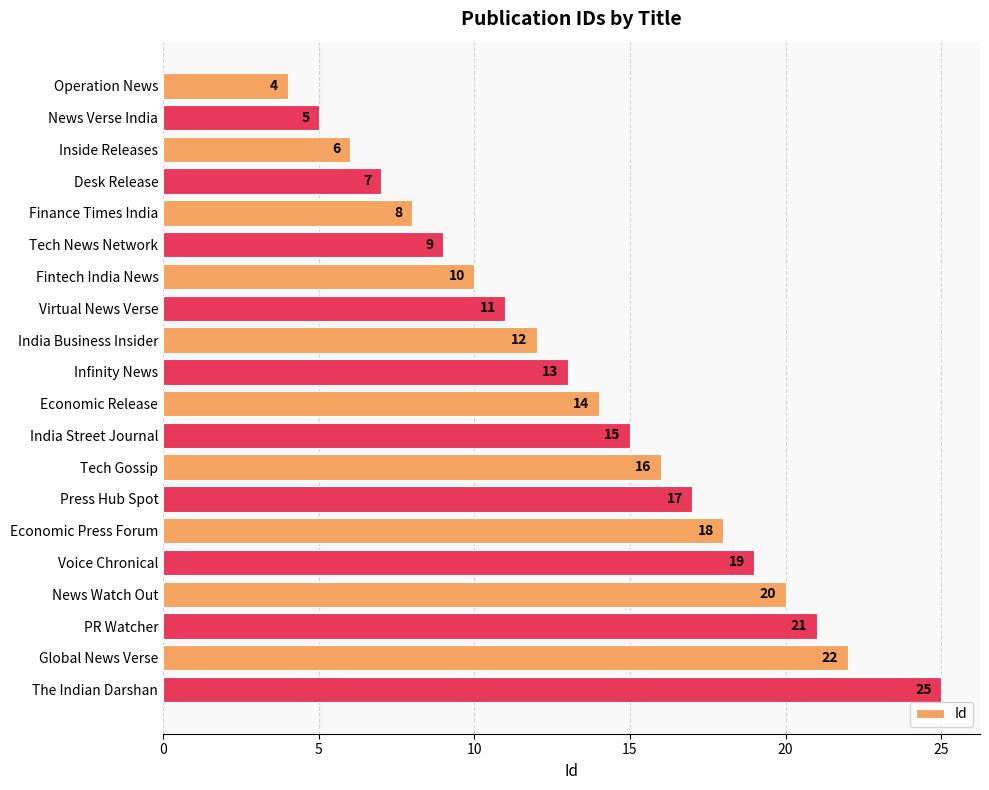

How many bars are there in total?

20